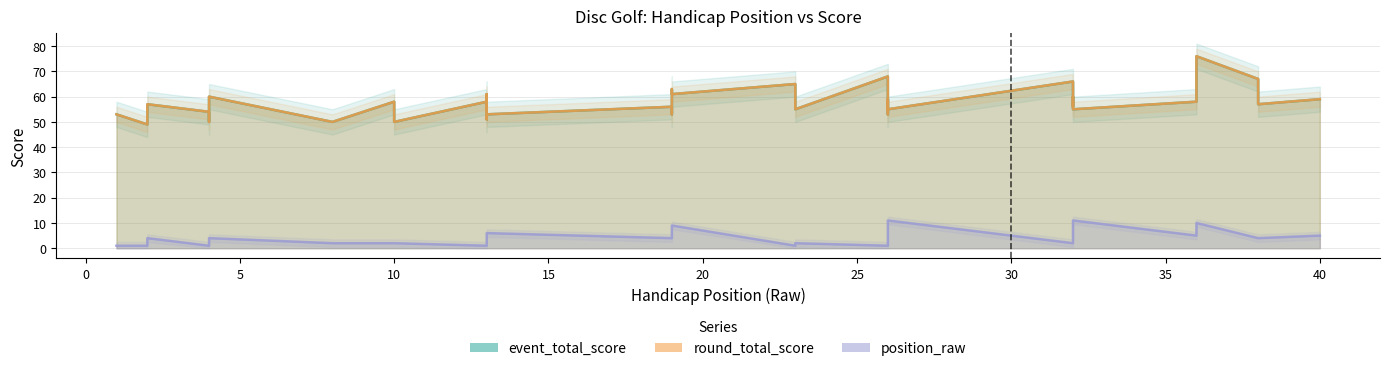

What is the maximum value for event_total_score?

76